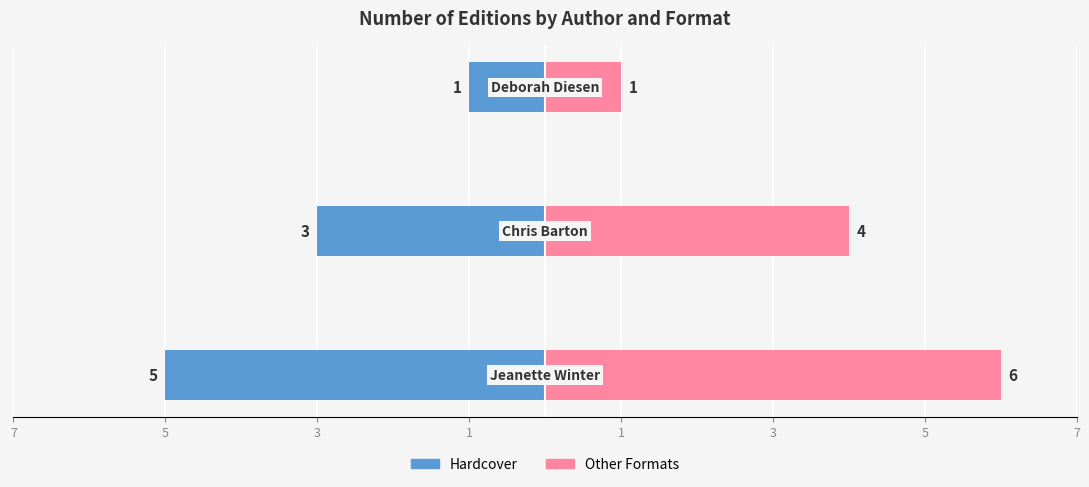

At 5, list the series in order from largest to smallest.

Other Formats, Hardcover